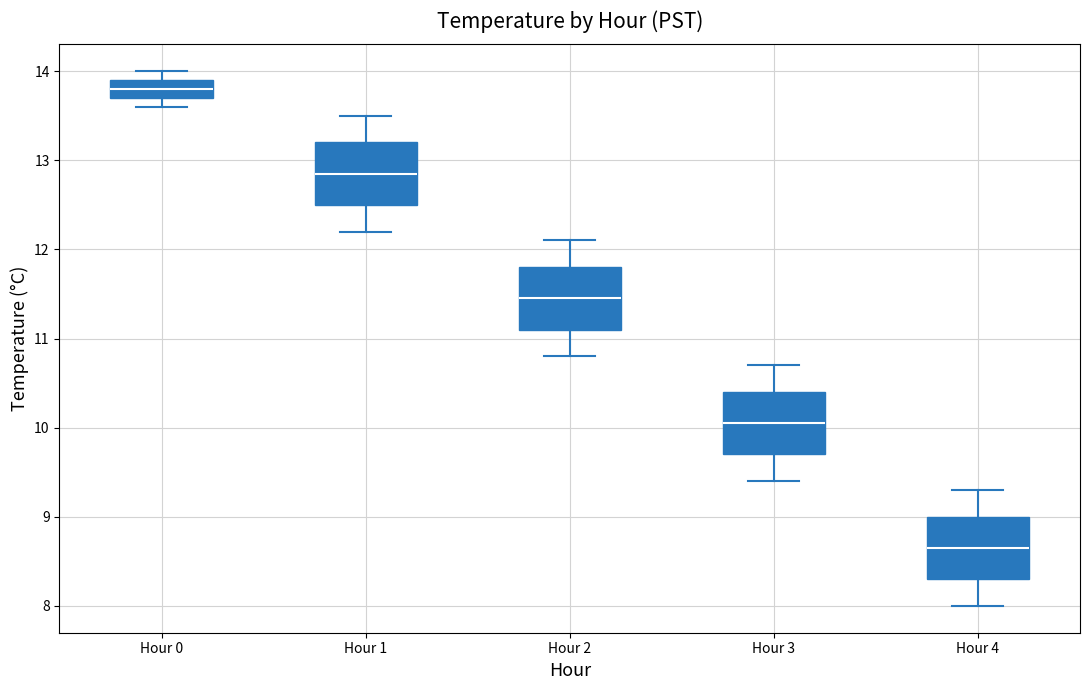

Reading left to right, read every box against the y-axis: the position of its median line, the range the box covers, and the ends of its whiskers. The values are not printed on the chart, so give them approximately, as read against the axis.

Hour 0: median 13.8, box 13.7 to 13.9, whiskers 13.6 to 14.0
Hour 1: median 12.9, box 12.5 to 13.2, whiskers 12.2 to 13.5
Hour 2: median 11.5, box 11.1 to 11.8, whiskers 10.8 to 12.1
Hour 3: median 10.1, box 9.7 to 10.4, whiskers 9.4 to 10.7
Hour 4: median 8.7, box 8.3 to 9.0, whiskers 8.0 to 9.3